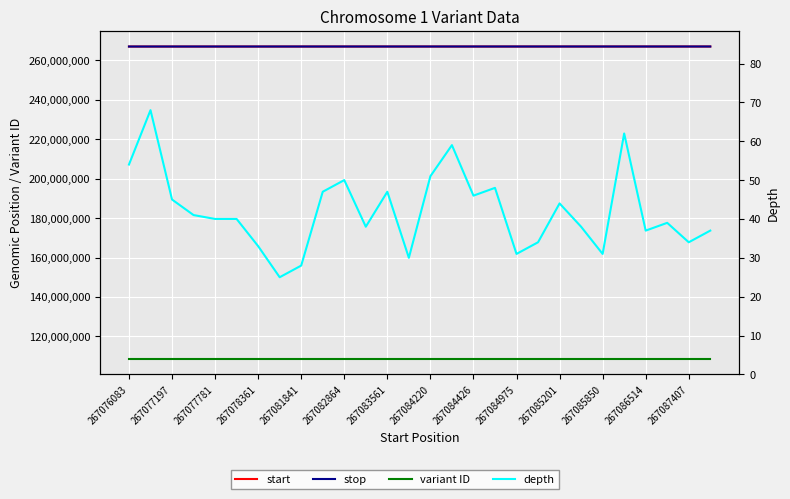

Rank the series at 17 from highest to lowest value.

stop, start, variant ID, depth